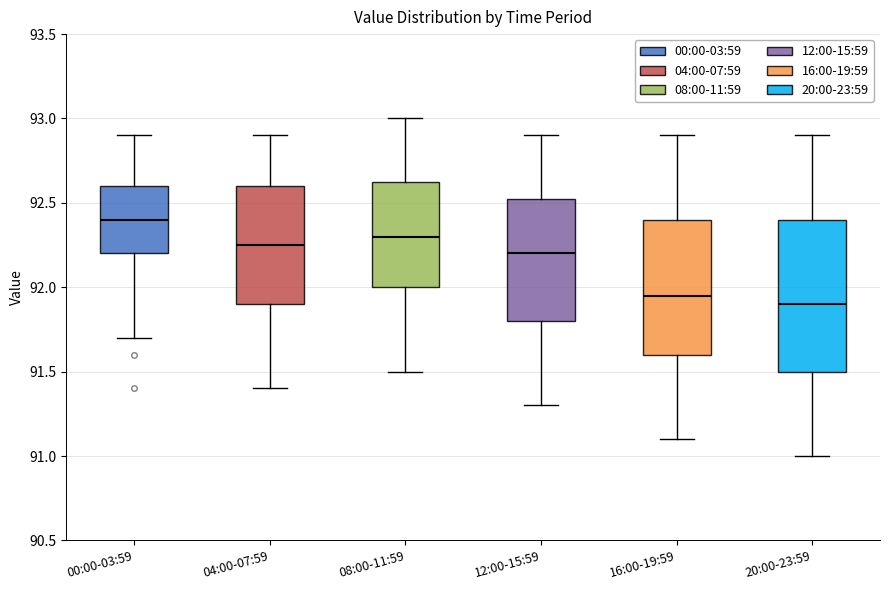

Reading left to right, read every box against the y-axis: the position of its median line, the range the box covers, and the ends of its whiskers. The values are not printed on the chart, so give them approximately, as read against the axis.

00:00-03:59: median 92.40, box 92.20 to 92.60, whiskers 91.70 to 92.90
04:00-07:59: median 92.25, box 91.90 to 92.60, whiskers 91.40 to 92.90
08:00-11:59: median 92.30, box 92.00 to 92.65, whiskers 91.50 to 93.00
12:00-15:59: median 92.20, box 91.80 to 92.55, whiskers 91.30 to 92.90
16:00-19:59: median 91.95, box 91.60 to 92.40, whiskers 91.10 to 92.90
20:00-23:59: median 91.90, box 91.50 to 92.40, whiskers 91.00 to 92.90